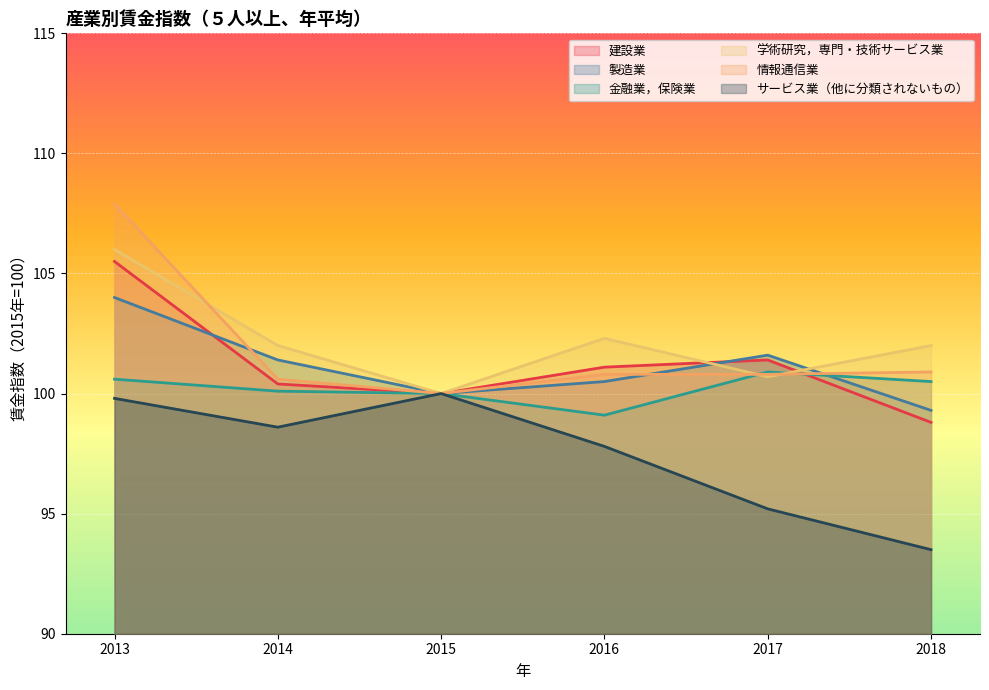

Between 2016 and 2017, which series saw the biggest shift?

サービス業（他に分類されないもの）